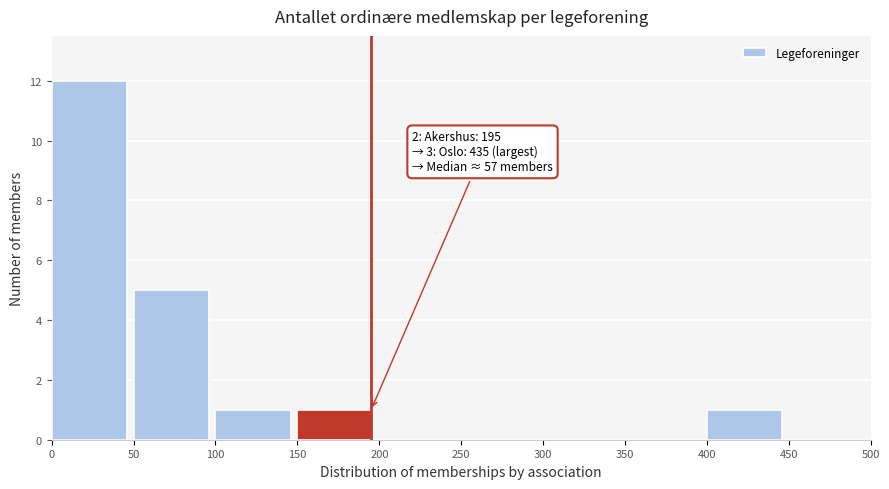

Which range on the x-axis has the tallest bar?

0 to 50